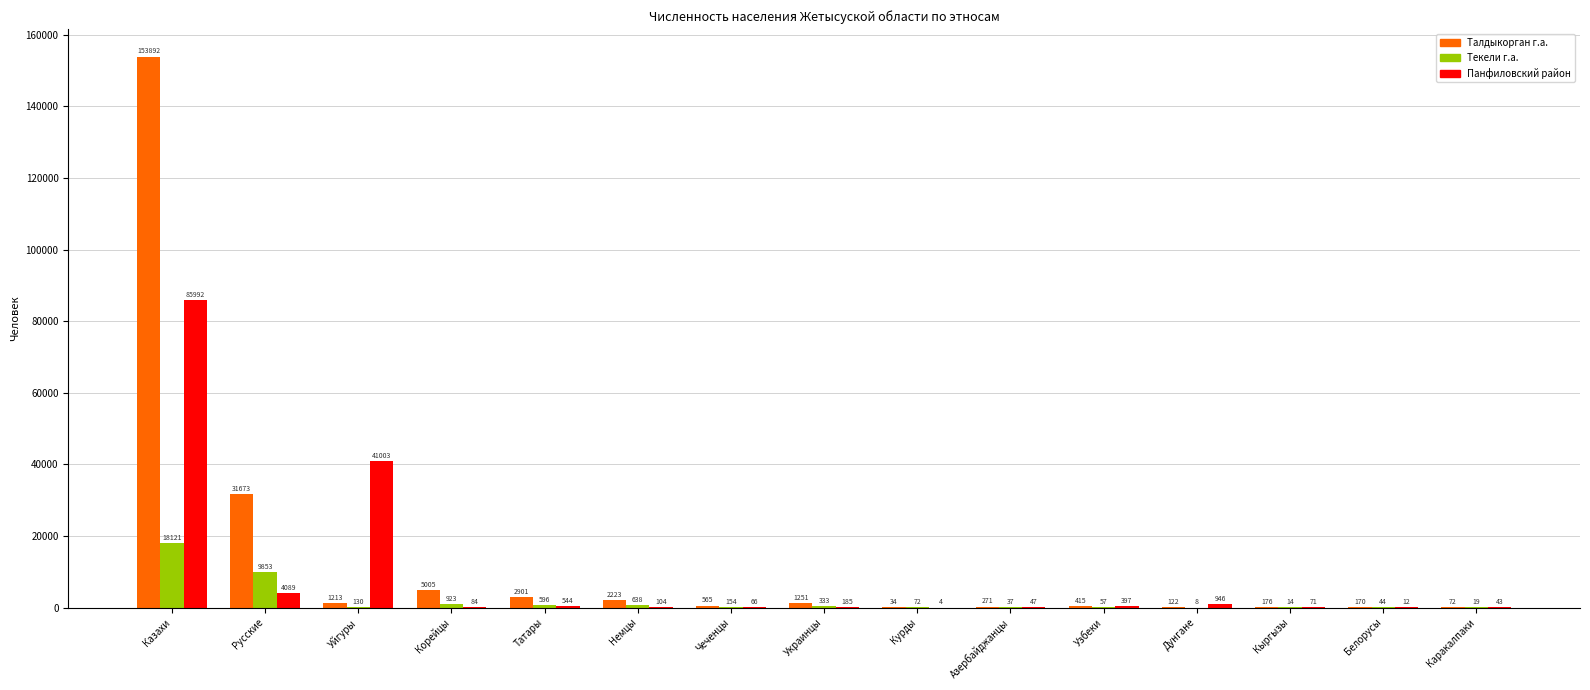

What is the total value across all series at Чеченцы?

785